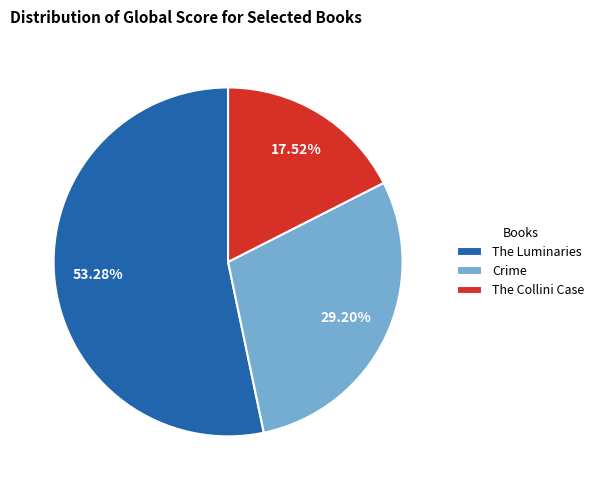

How many slices are in this pie chart?

3